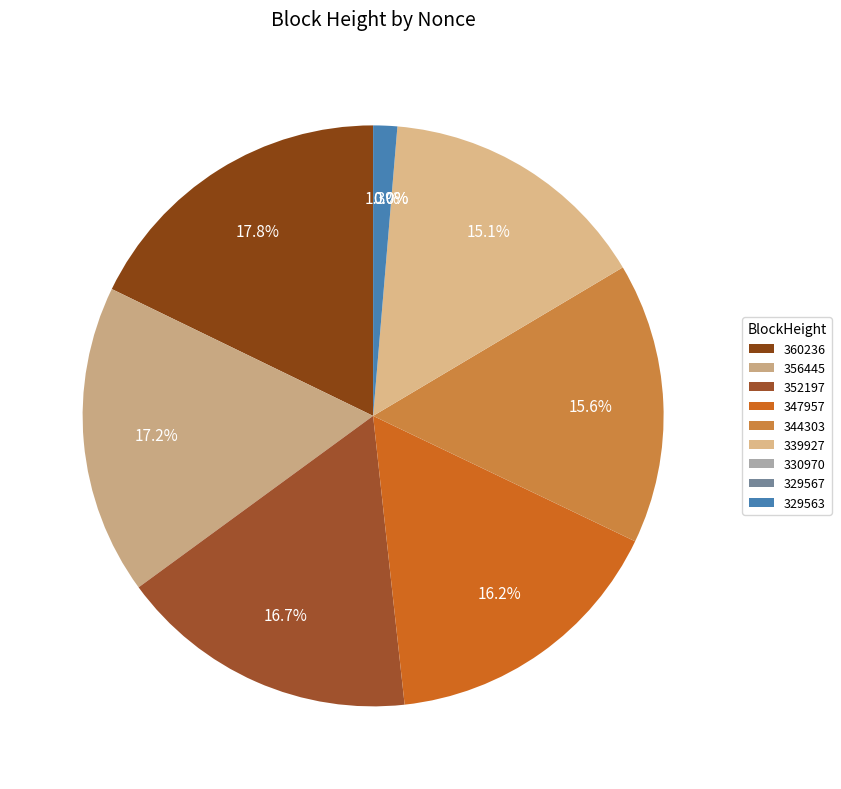

How many segments does this pie chart have?

9